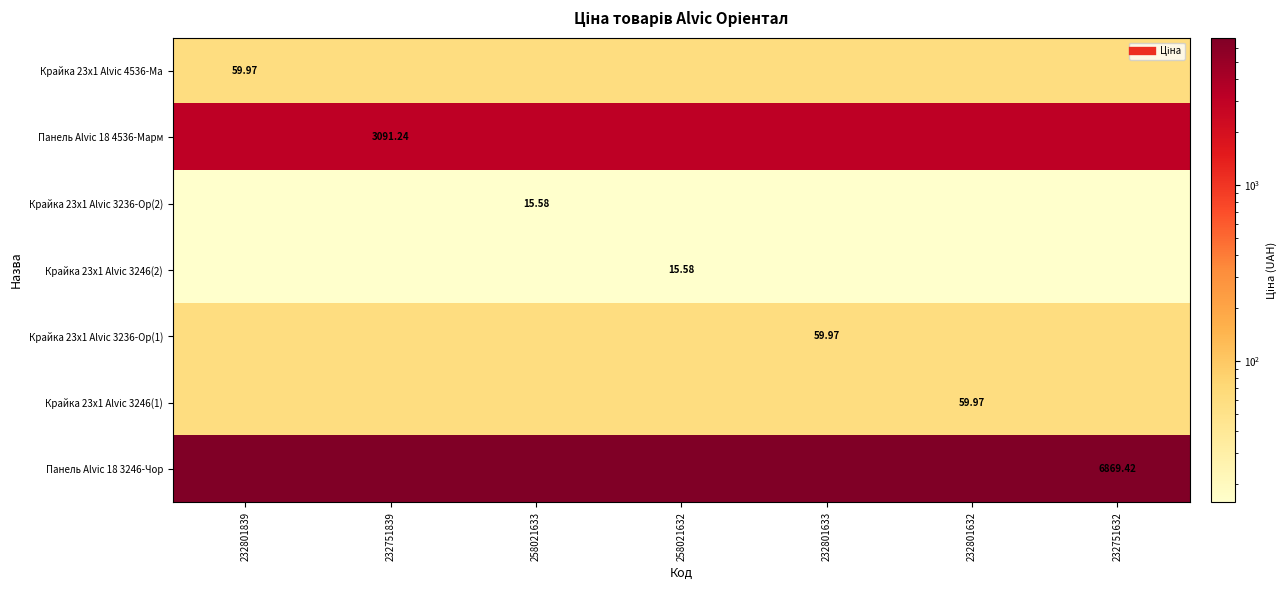

Between 258021633 and 232801632, which series saw the biggest shift?

Крайка 23x1 Alvic 4536-Ма